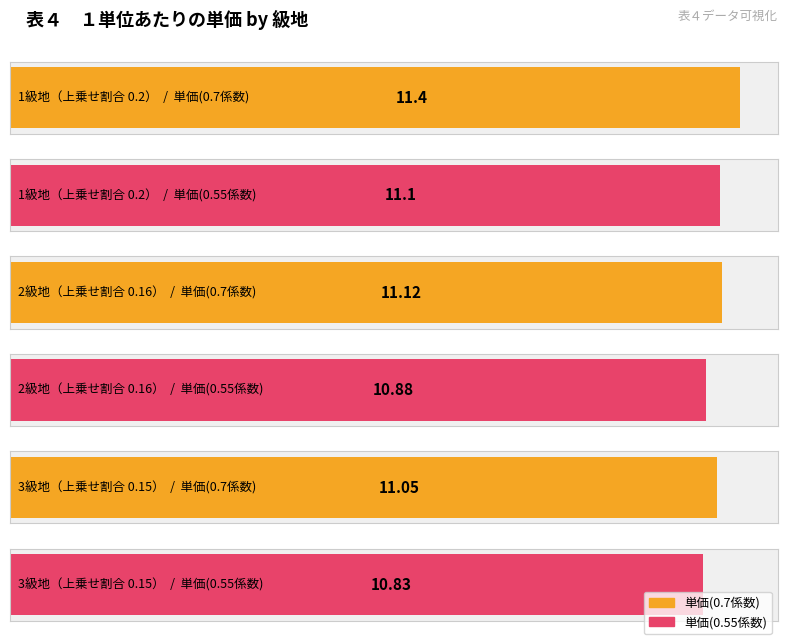

Which series has the largest range (max minus min)?

0.7